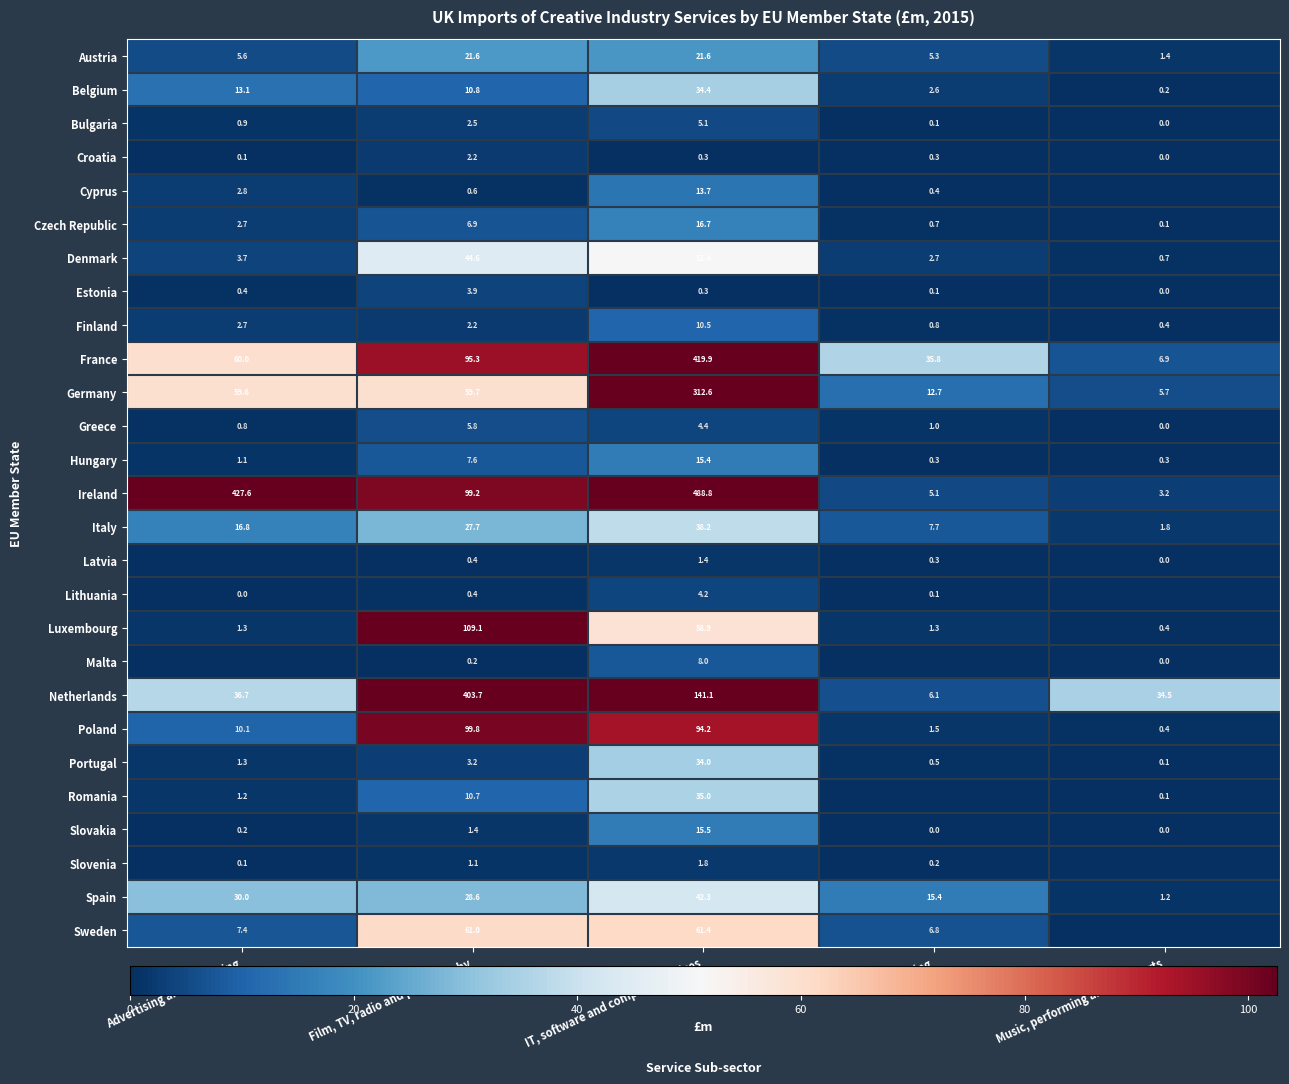

Is the value of Czech Republic at Publishing greater than the value of Malta at IT, software and computer services?

No